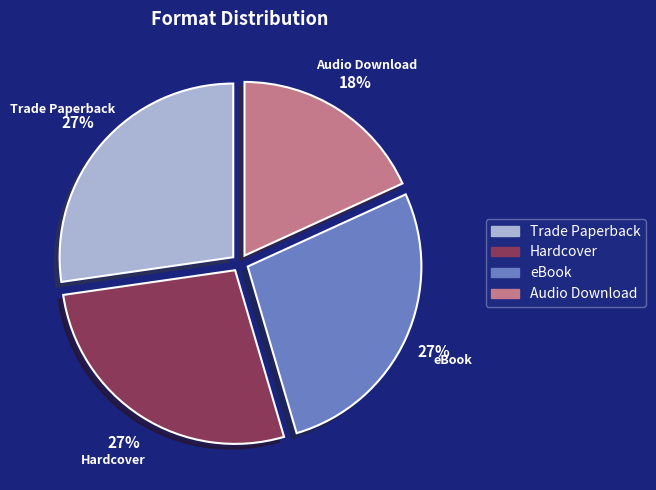

Is the sum of Trade Paperback and Hardcover greater than half?

Yes